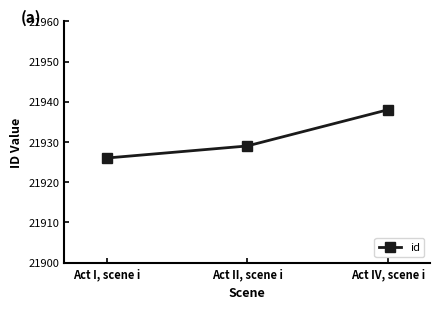

At which label is the value closest to 21932?

Act II, scene i